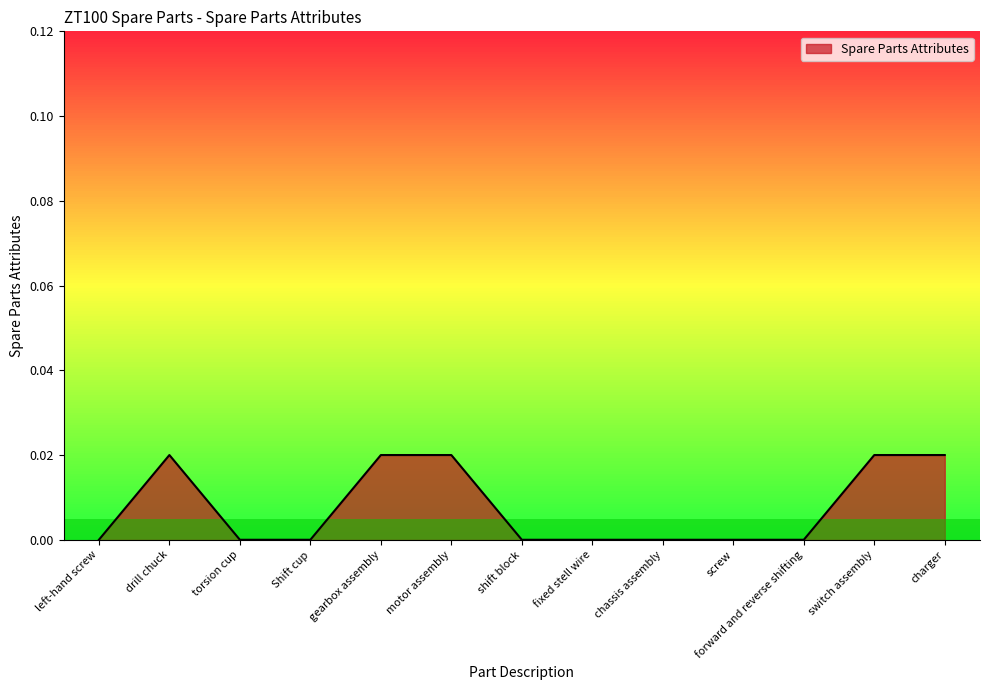

The chart shows a value of 0.0 at shift block. True or false?

True